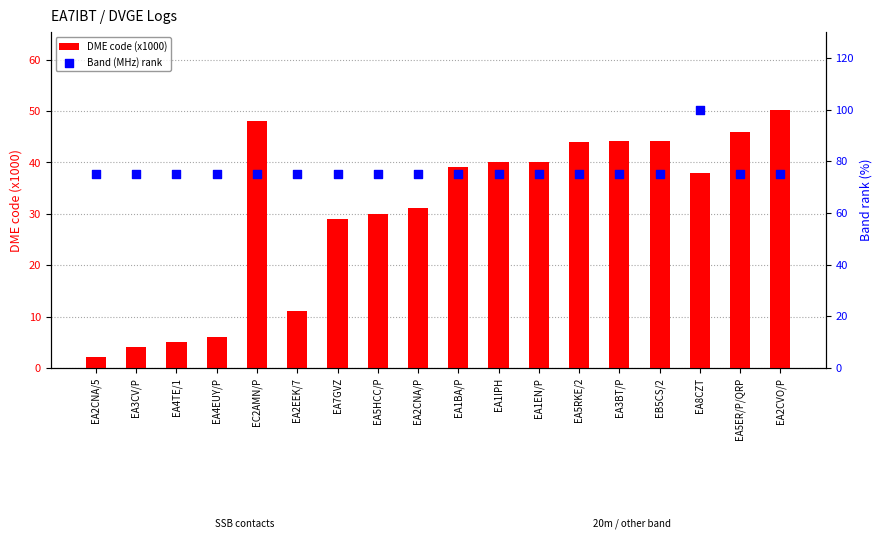

Which series has the widest spread of Y values?

DME code (x1000)